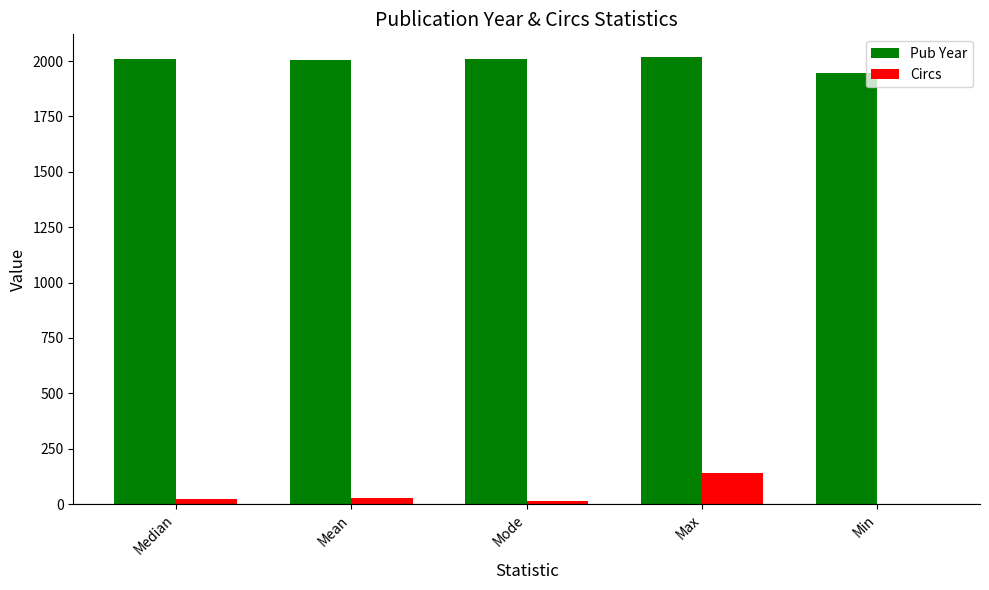

What is the approximate value of Pub Year at Min, to the nearest 5?

1945